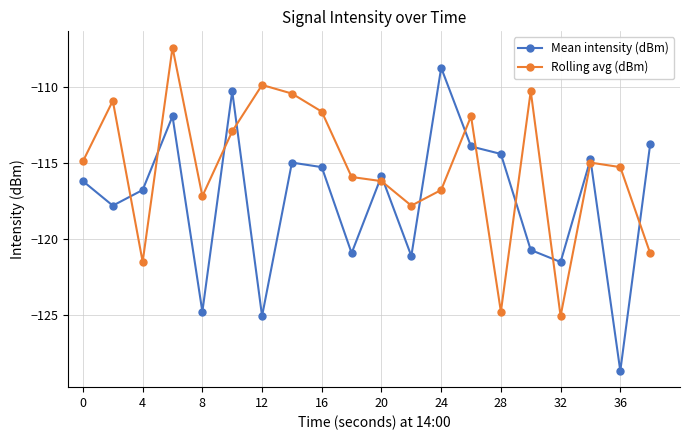

List the series in order of their peak value, lowest first.

Mean intensity (dBm), Rolling avg (dBm)